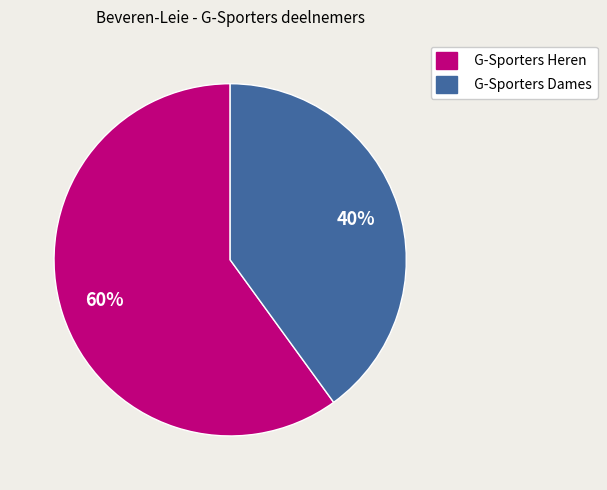

The G-Sporters Heren slice represents 54% of the pie. True or false?

False